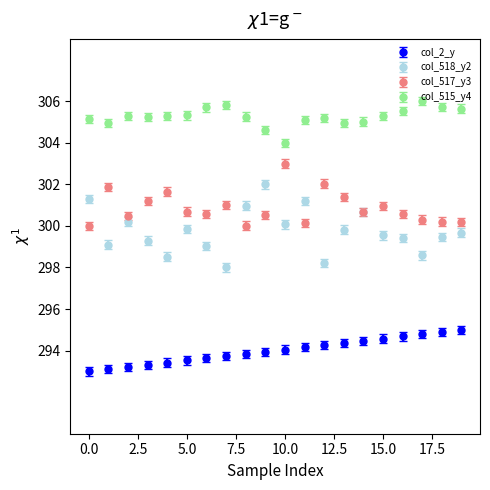

True or false: col_2_y and col_517_y3 intersect in this chart.

False